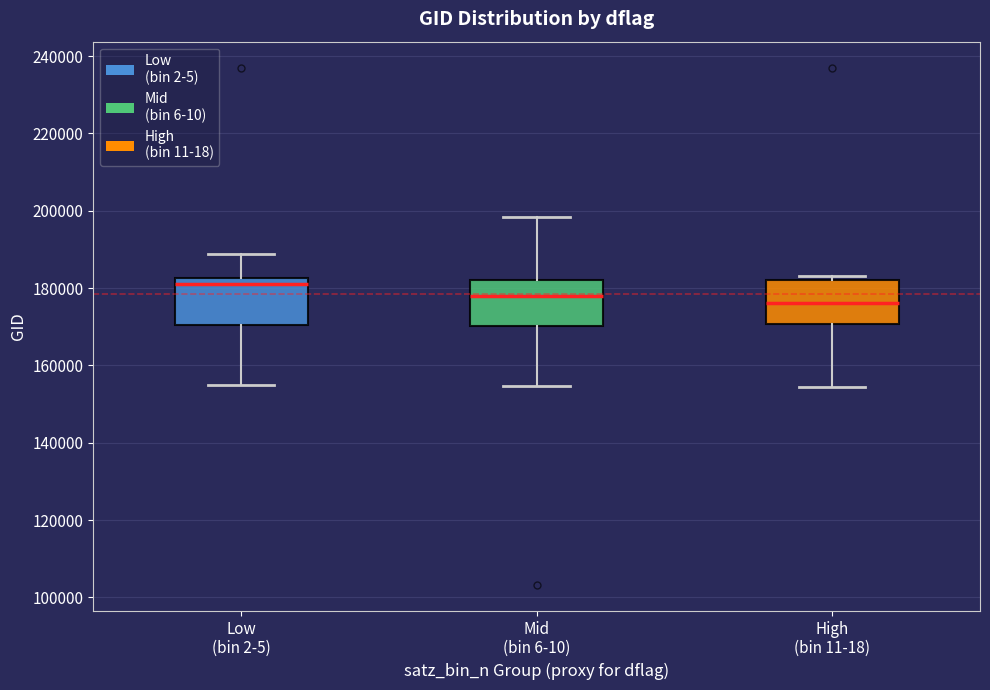

Where does the lower whisker of the box for Mid (bin 6-10) end on the y-axis? The values are not printed on the chart, so give them approximately, as read against the axis.

154000